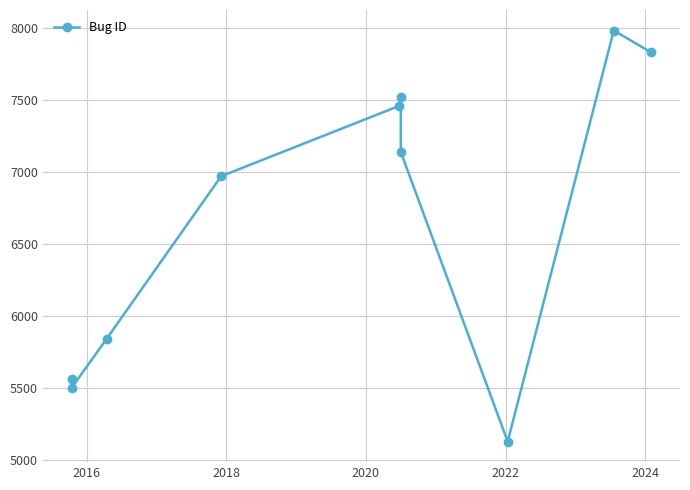

Where is the first local minimum?

2016